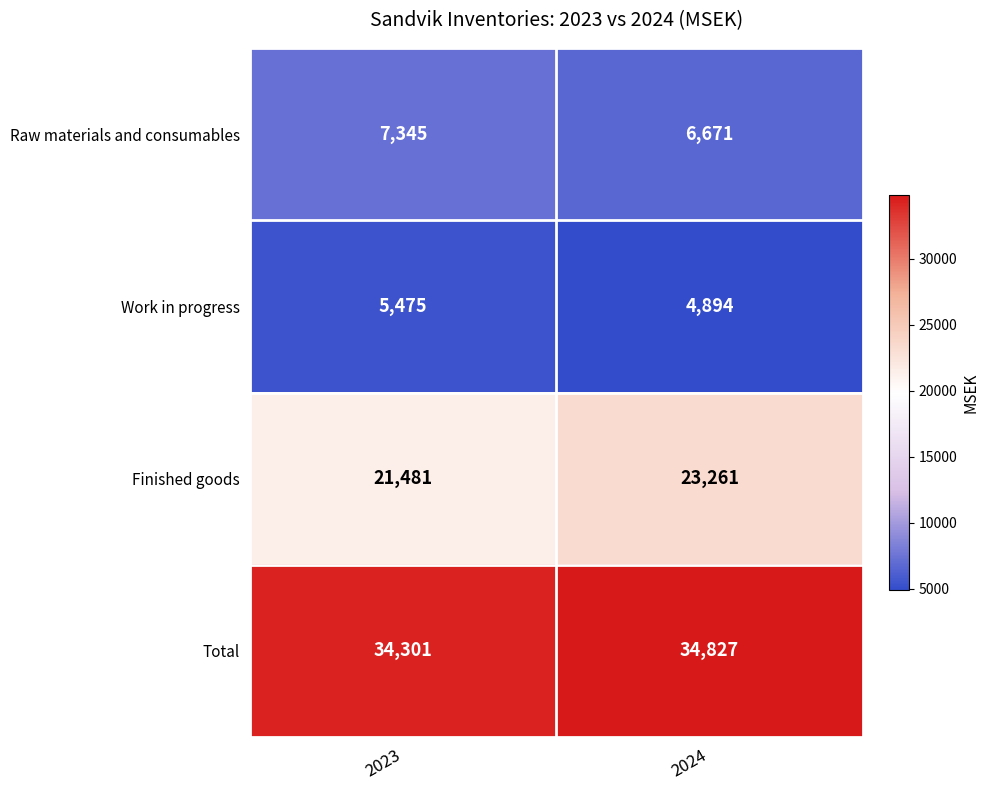

What is the minimum value for Total?

34301